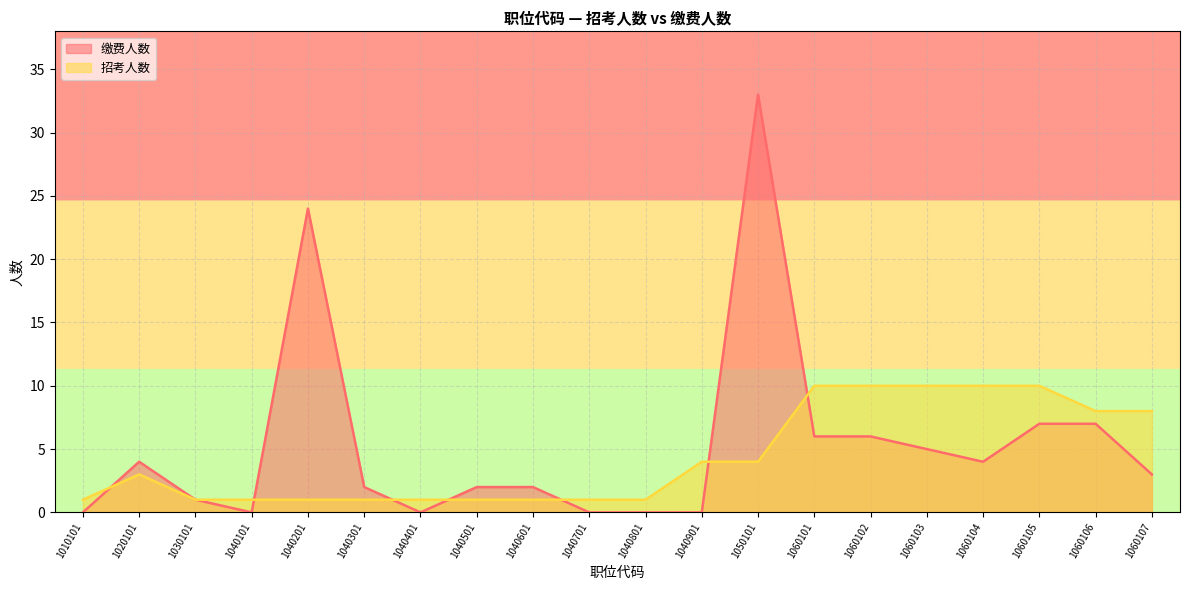

Reading right to left, what are all the values shown in this chart?

缴费人数: 1060107=3	1060106=7	1060105=7	1060104=4	1060103=5	1060102=6	1060101=6	1050101=33	1040901=0	1040801=0	1040701=0	1040601=2	1040501=2	1040401=0	1040301=2	1040201=24	1040101=0	1030101=1	1020101=4	1010101=0
招考人数: 1060107=8	1060106=8	1060105=10	1060104=10	1060103=10	1060102=10	1060101=10	1050101=4	1040901=4	1040801=1	1040701=1	1040601=1	1040501=1	1040401=1	1040301=1	1040201=1	1040101=1	1030101=1	1020101=3	1010101=1